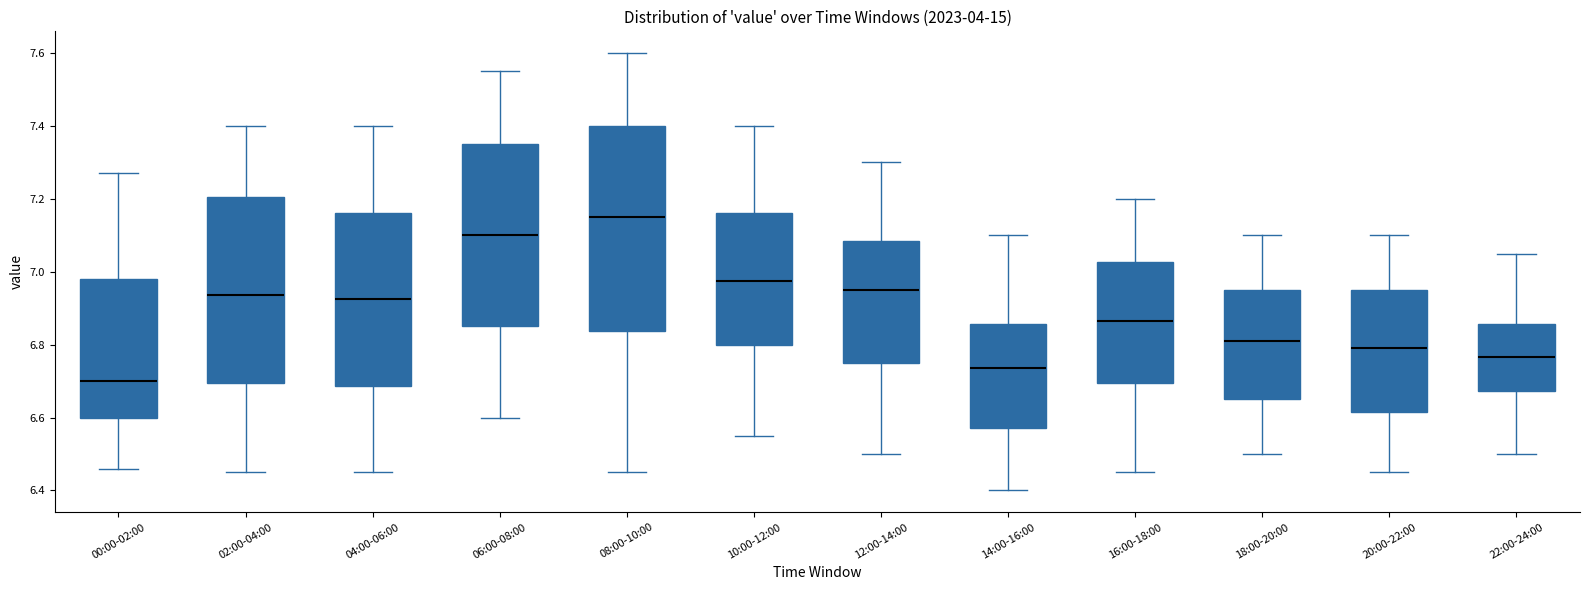

Where is the upper edge of the box for 14:00-16:00 on the y-axis? The values are not printed on the chart, so give them approximately, as read against the axis.

6.86